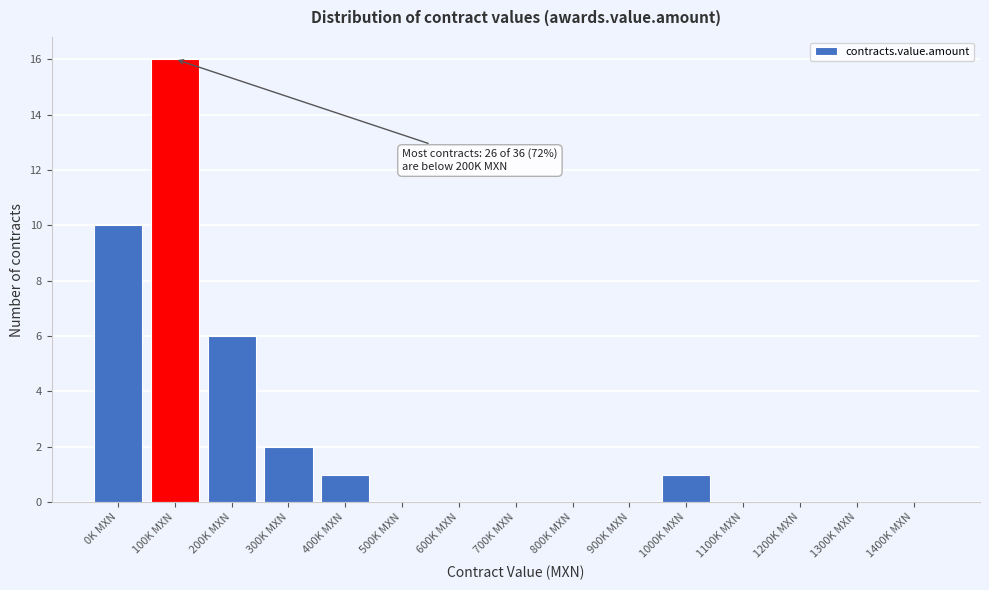

Reading left to right, extract all data points from this chart.

0K MXN=10	100K MXN=16	200K MXN=6	300K MXN=2	400K MXN=1	500K MXN=0	600K MXN=0	700K MXN=0	800K MXN=0	900K MXN=0	1000K MXN=1	1100K MXN=0	1200K MXN=0	1300K MXN=0	1400K MXN=0